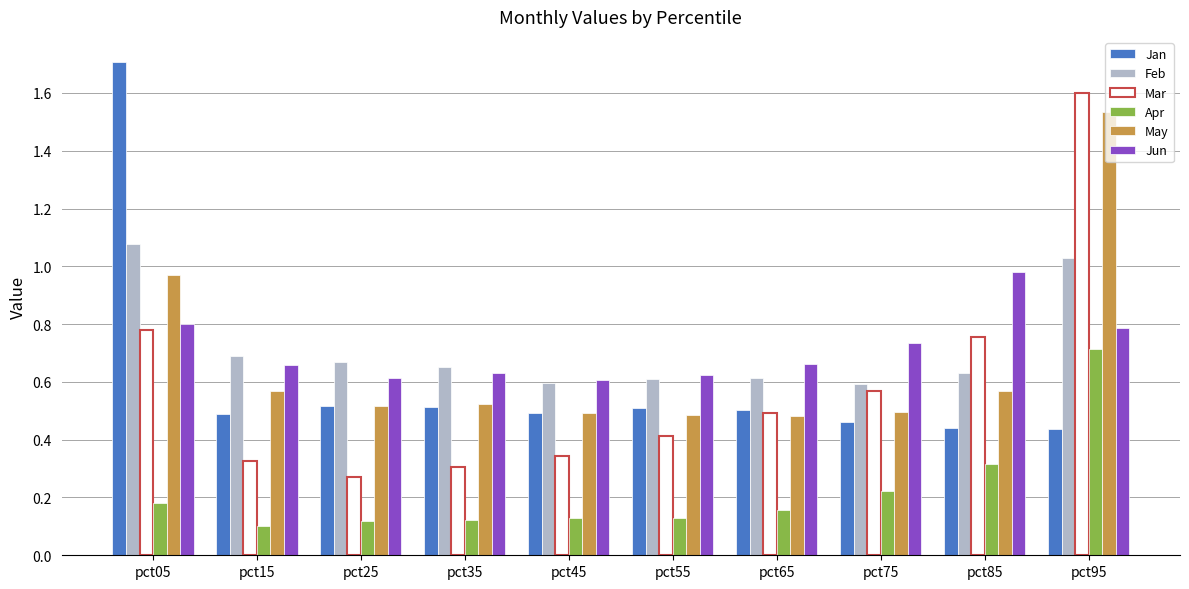

Between pct75 and pct95, which series saw the biggest shift?

May